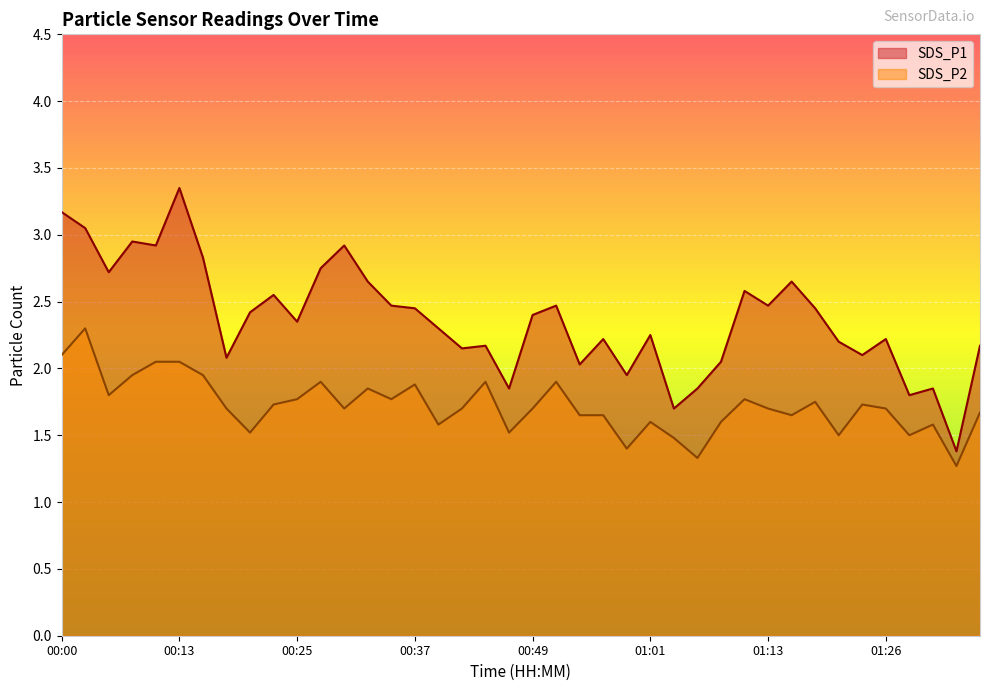

Where is SDS_P2 nearest to the value 1?

01:33